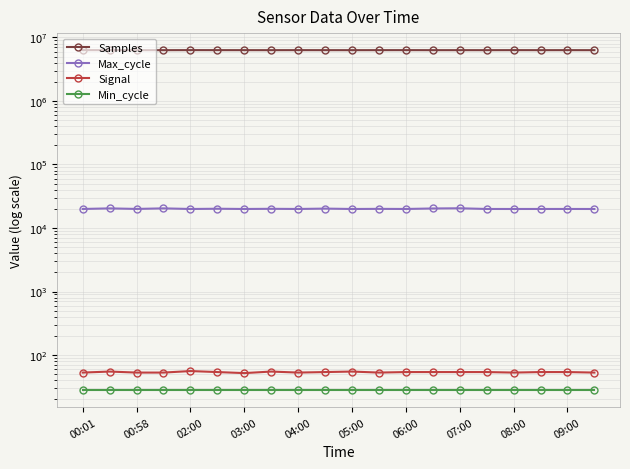

What are all the series names shown in the legend?

Samples, Max_cycle, Signal, Min_cycle